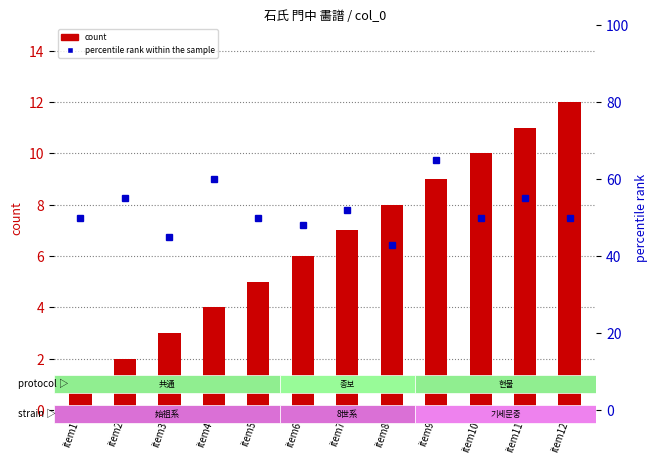

What is the minimum value shown in the chart?

1